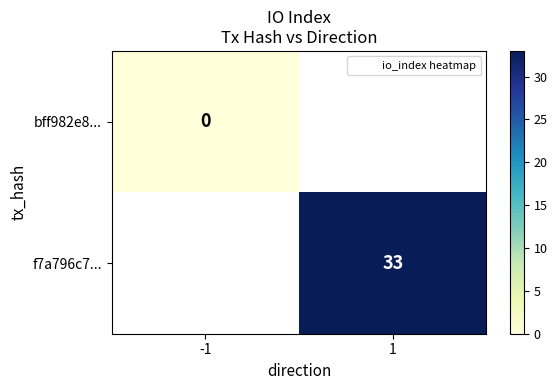

The value of f7a796c7... at 1 is 33. True or false?

True